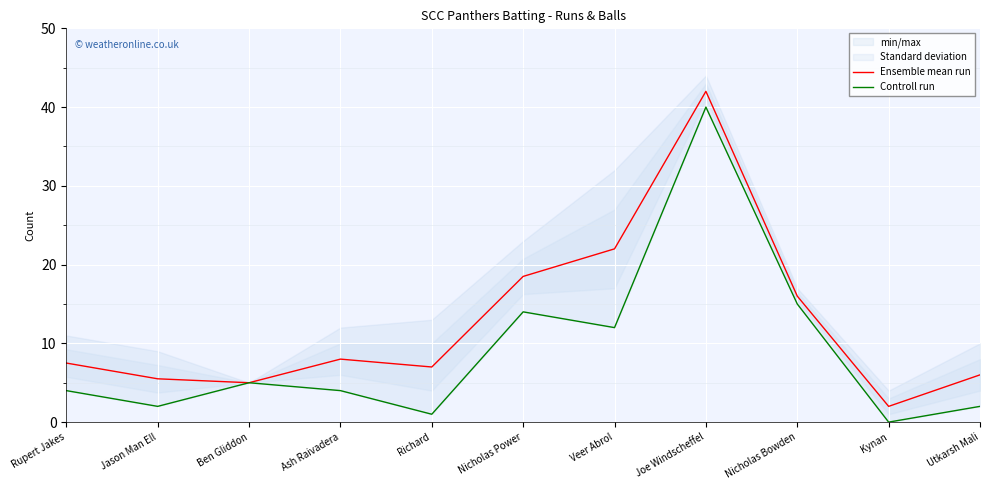

What is the label of the 11th point from the right?

Rupert Jakes